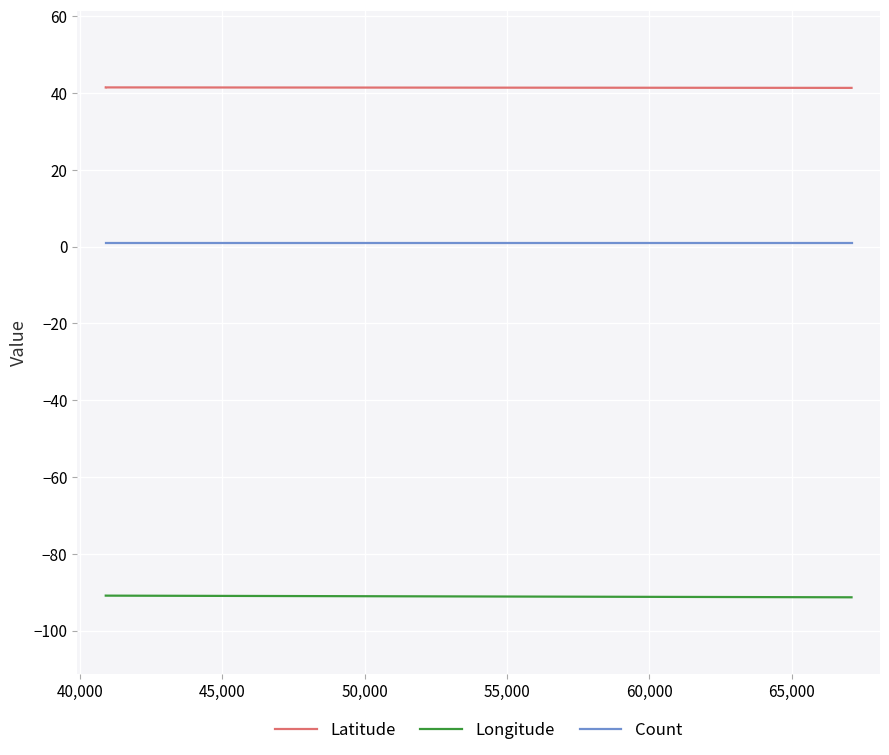

What is the smallest value displayed?

-91.3